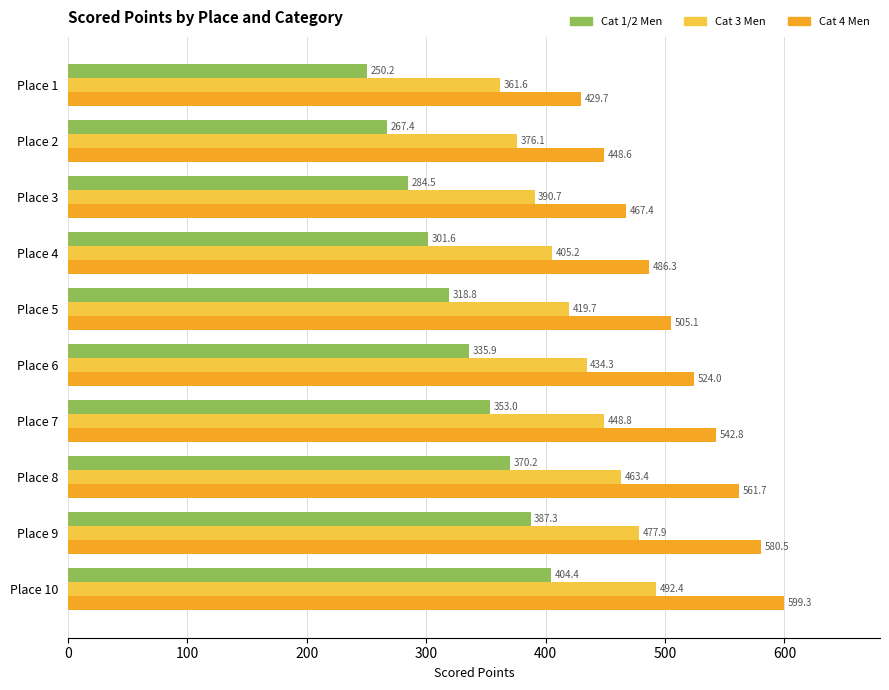

The Cat 4 Men series shows 866.5 at Place 10. True or false?

False